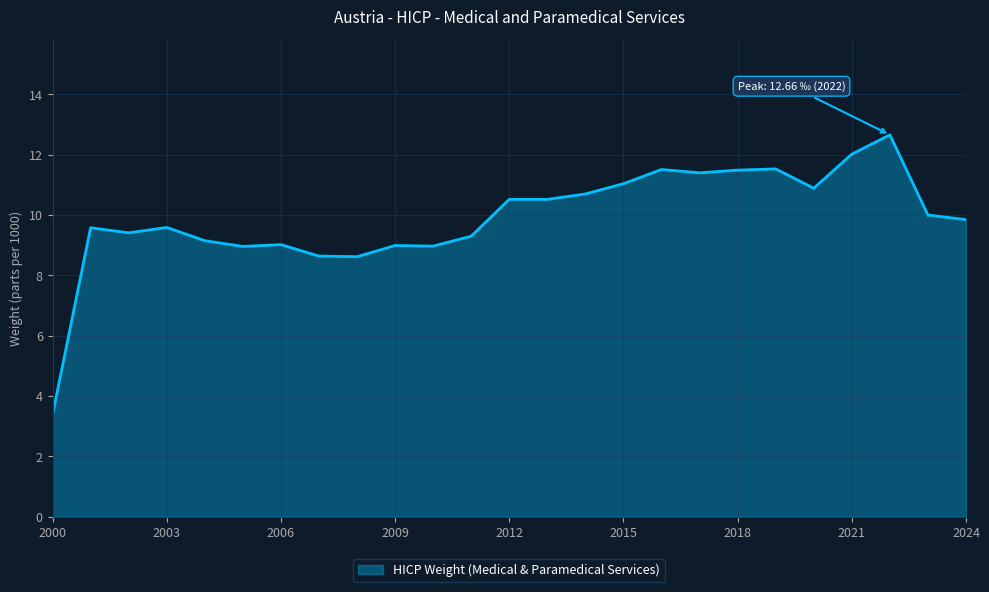

Does the chart have visible grid lines?

Yes